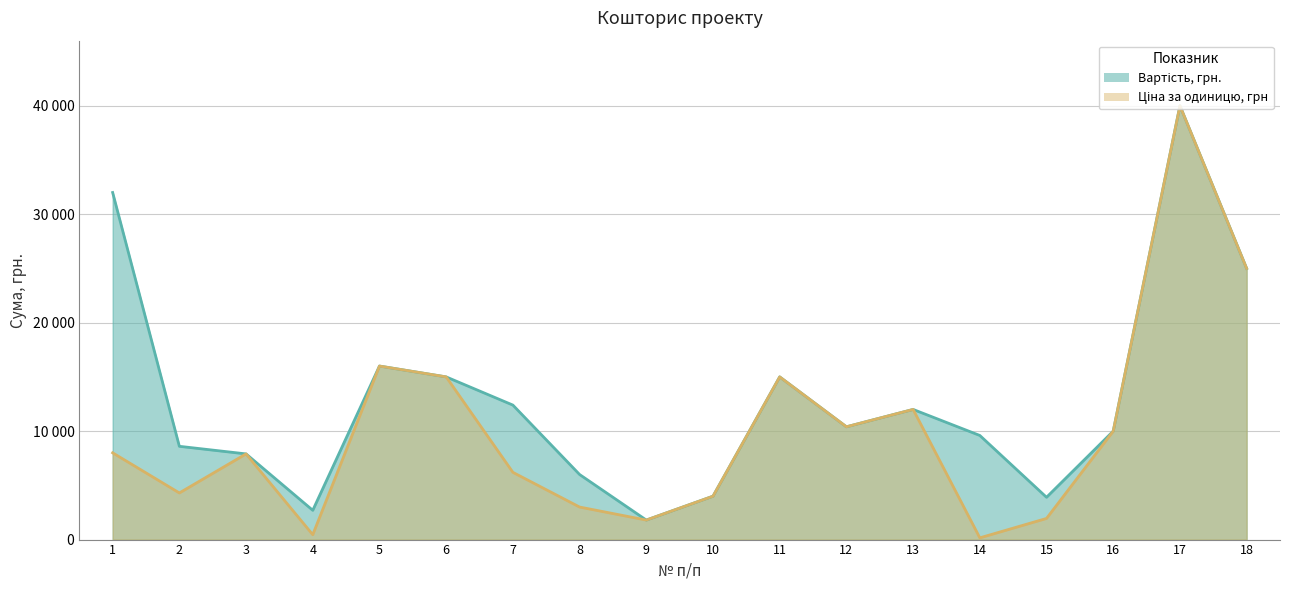

What are all the series names shown in the legend?

Вартість, грн., Ціна за одиницю, грн